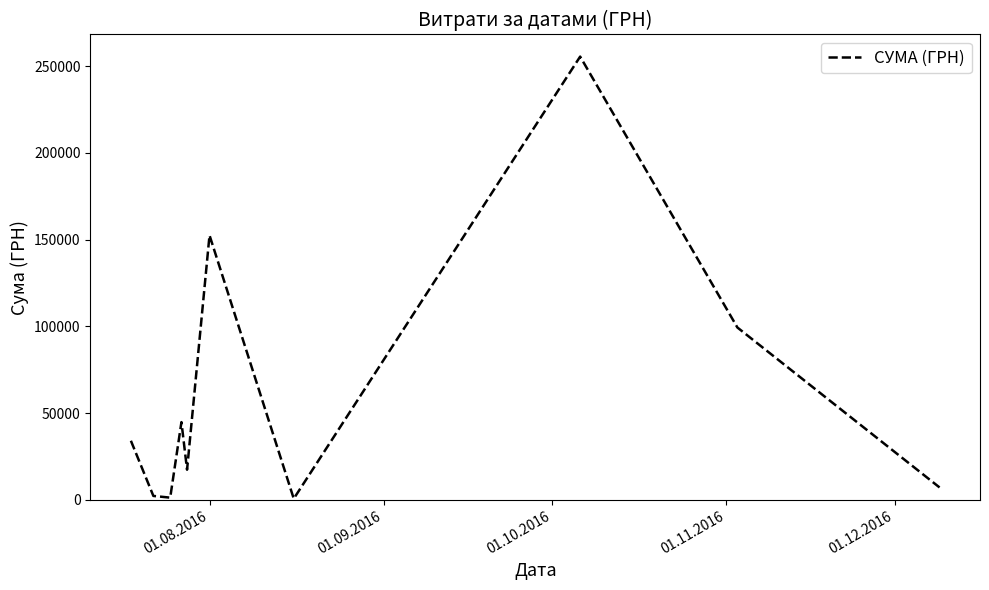

What is the maximum value shown in the chart?

255550.2